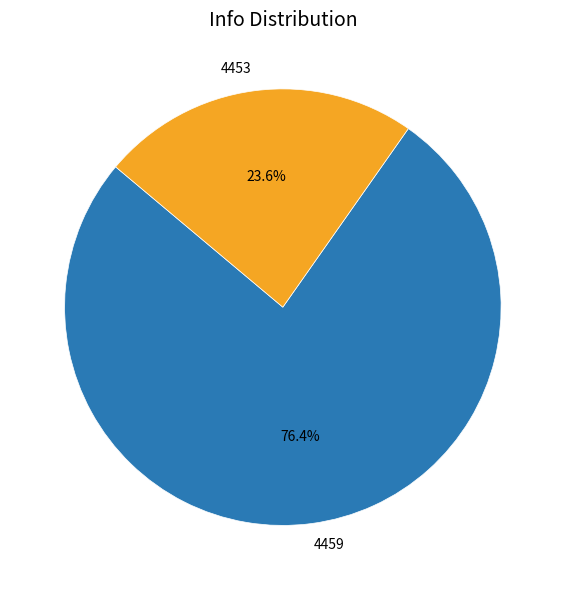

Does 4459 represent more than half of the total?

Yes